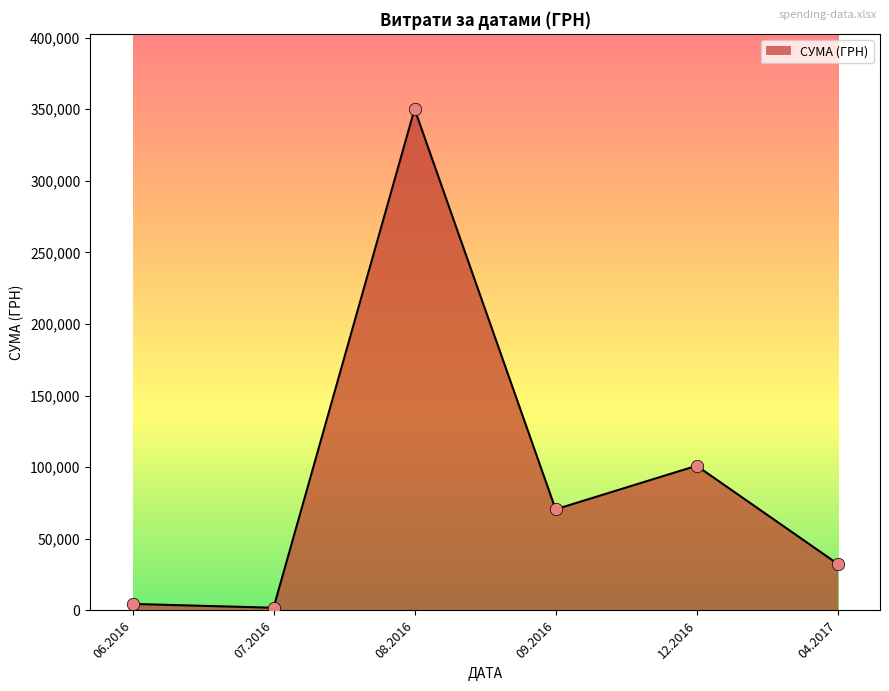

What is the ratio of the value at 08.2016 to the value at 04.2017?

10.8